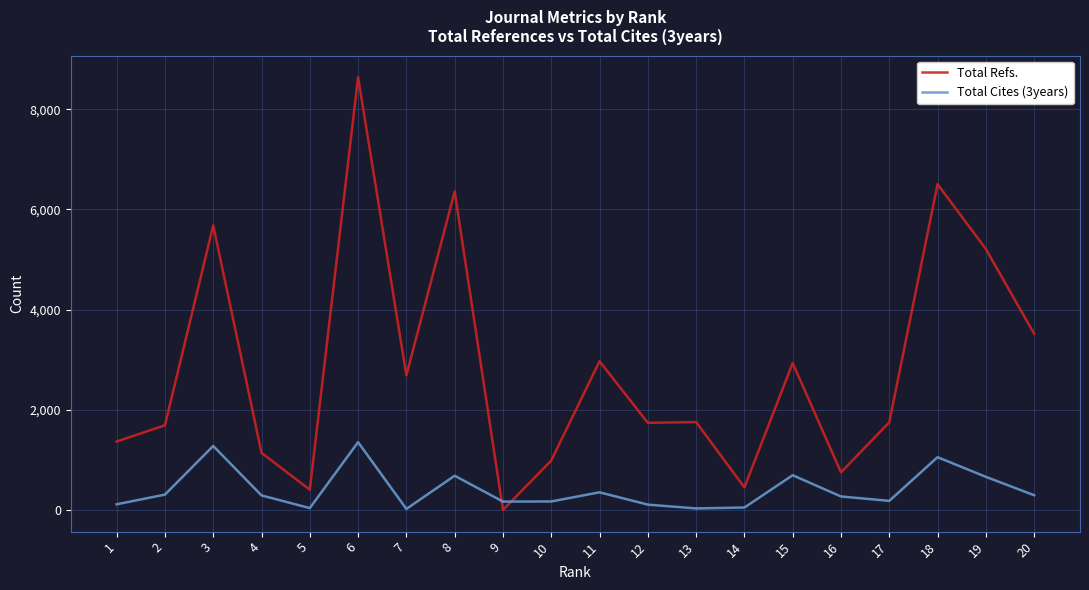

At how many categories does at least one series exceed 3607?

5